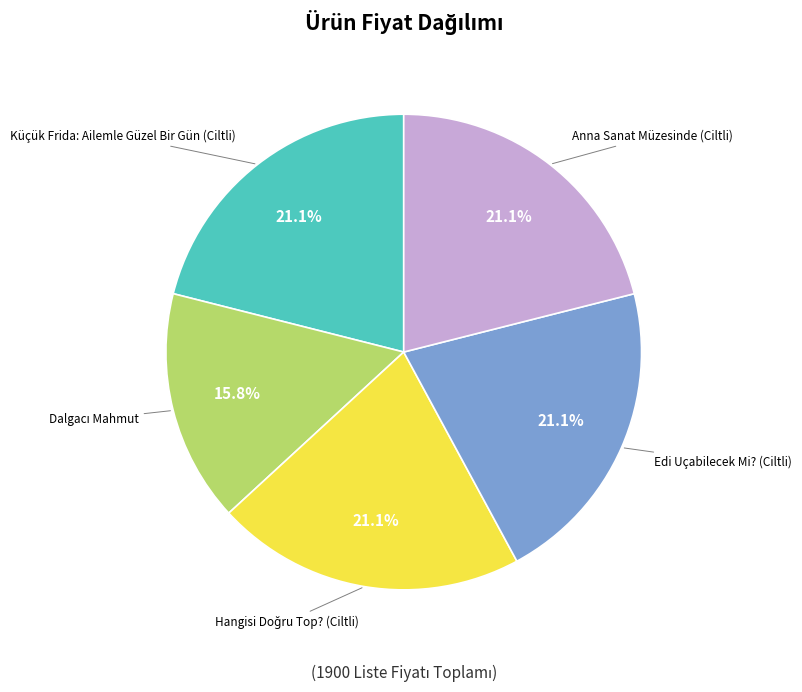

Does any single category account for the majority?

No